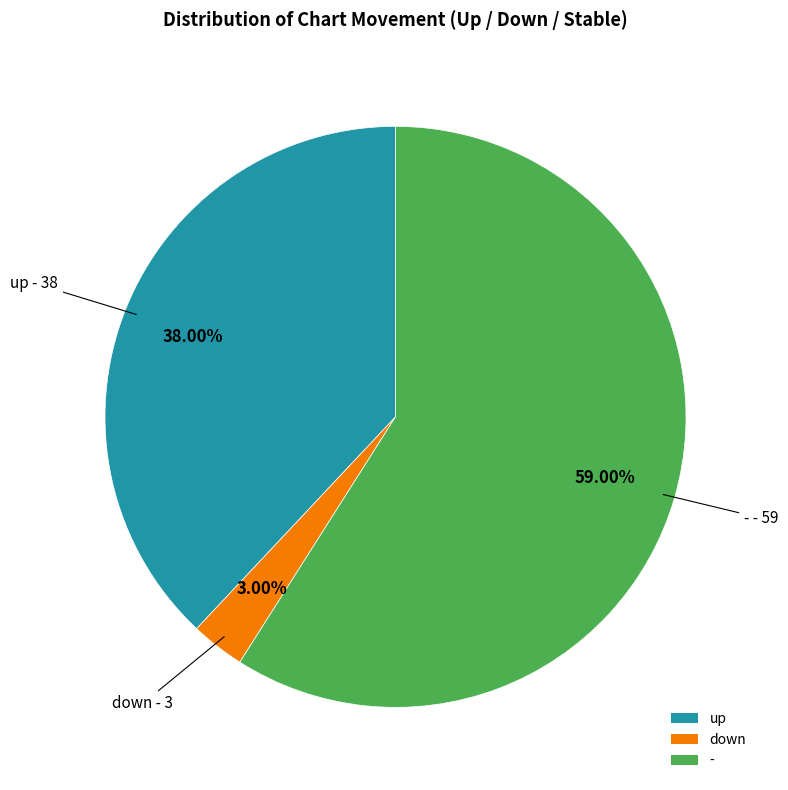

To the nearest percent, what is the average slice percentage?

33%